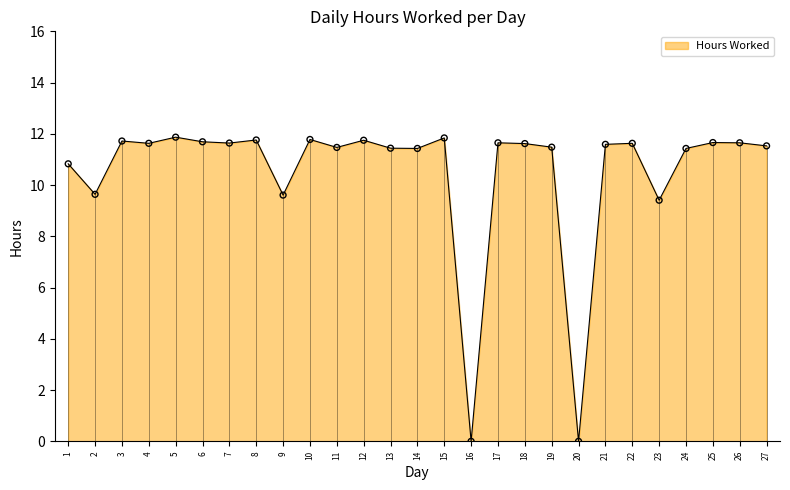

Which has a higher value, 15 or 4?

15